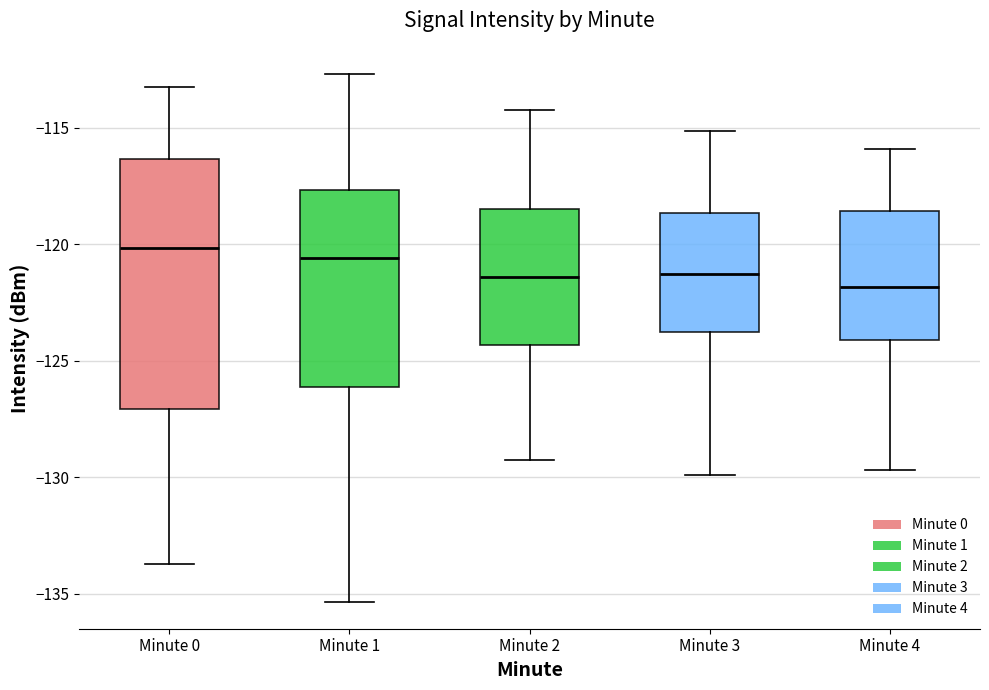

Comparing the boxes themselves (not the whiskers), which one is the tallest?

Minute 0